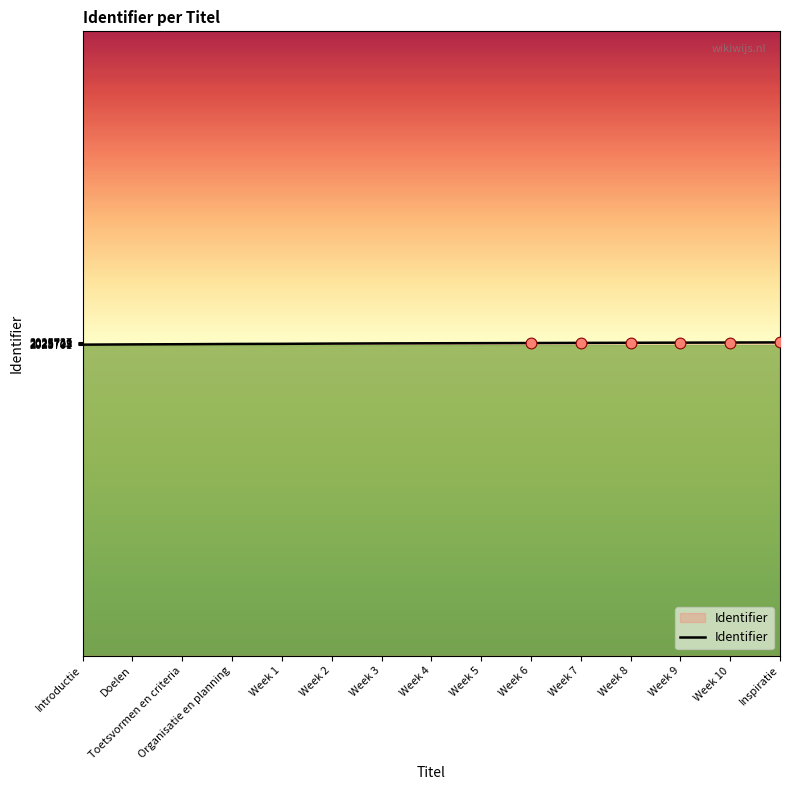

What is the change in value from Toetsvormen en criteria to Week 8?

+23